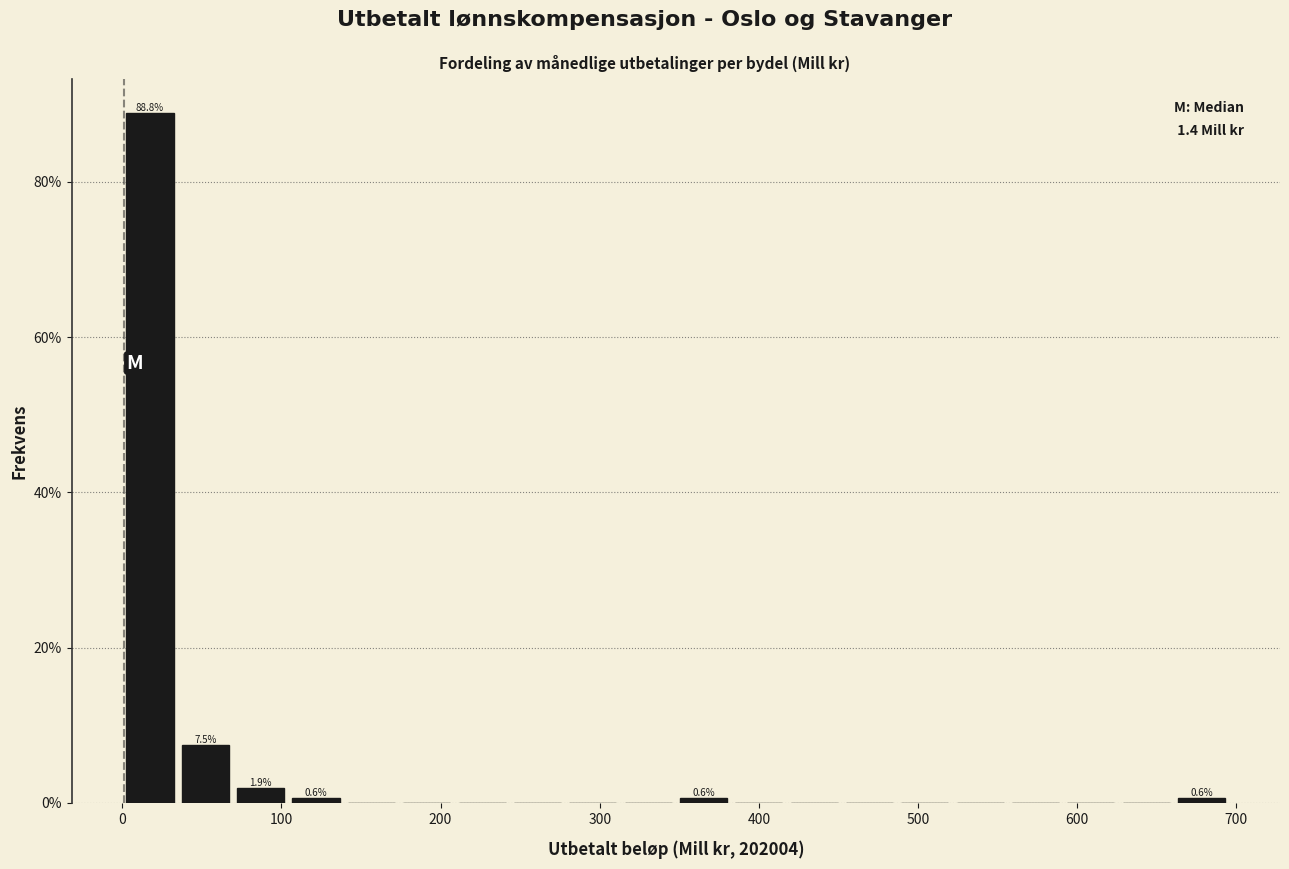

Around what value on the x-axis is the tallest bar? Give the approximate position of its centre, as read against the axis.

20